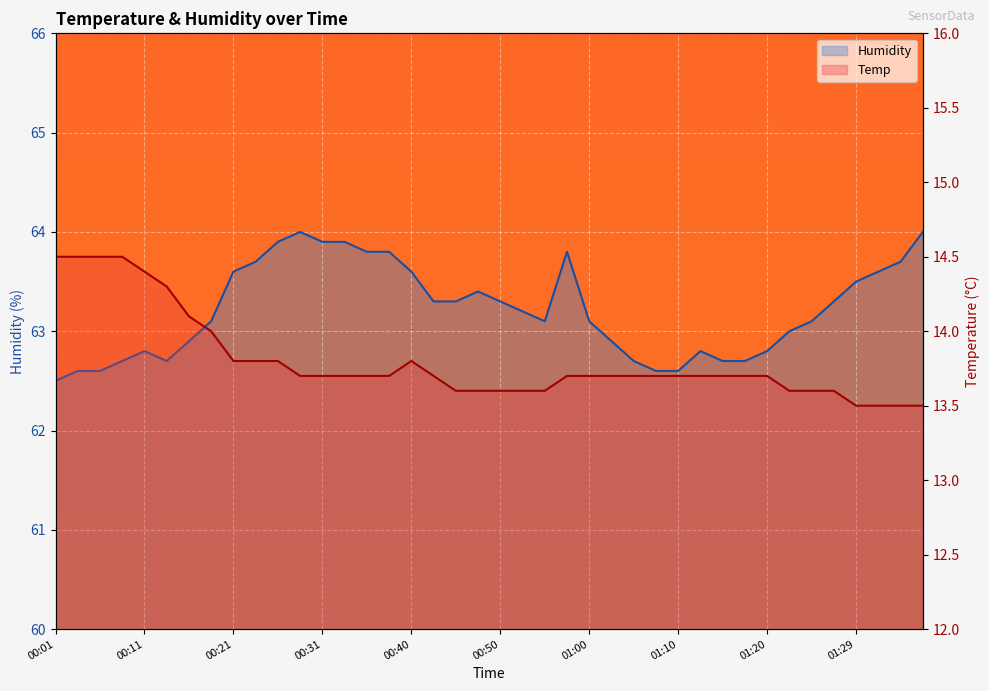

What is the spread (max minus min) of values at 00:53?

49.6